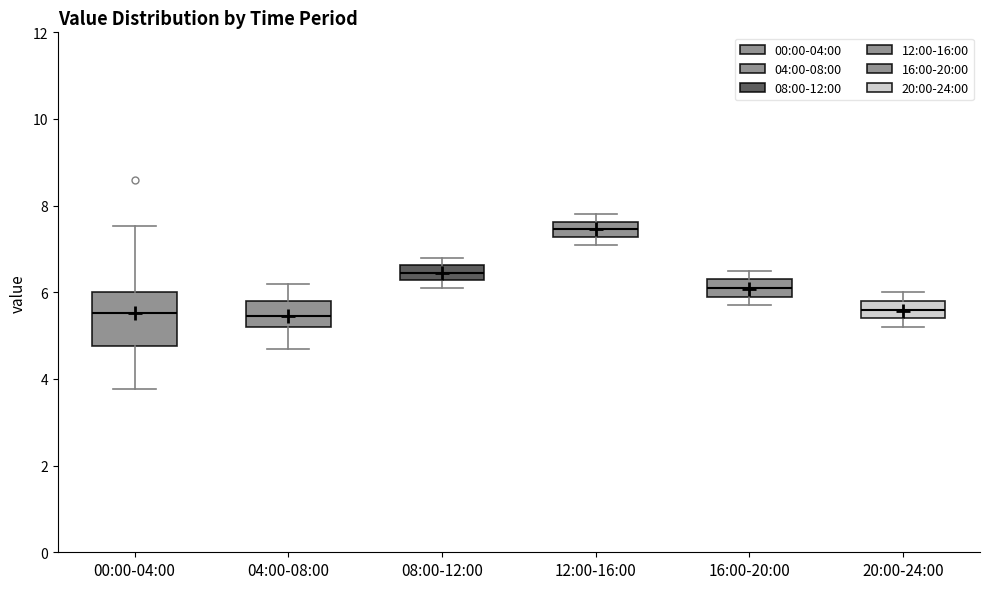

Where is the upper edge of the box for 12:00-16:00 on the y-axis? The values are not printed on the chart, so give them approximately, as read against the axis.

7.6